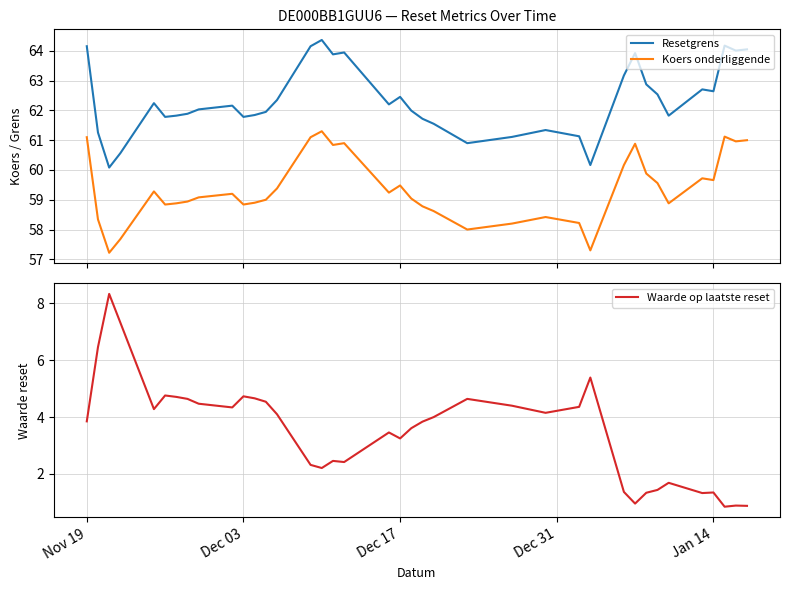

True or false: Koers onderliggende and Resetgrens intersect in this chart.

False